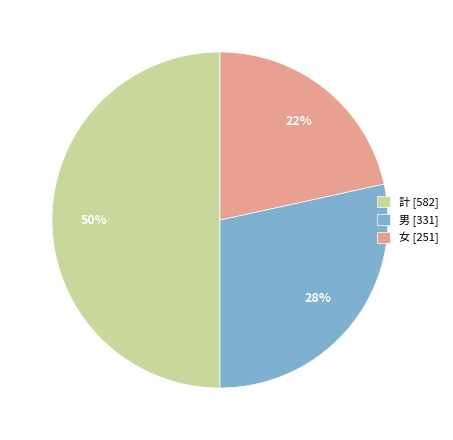

Is 男 the majority of the pie?

No